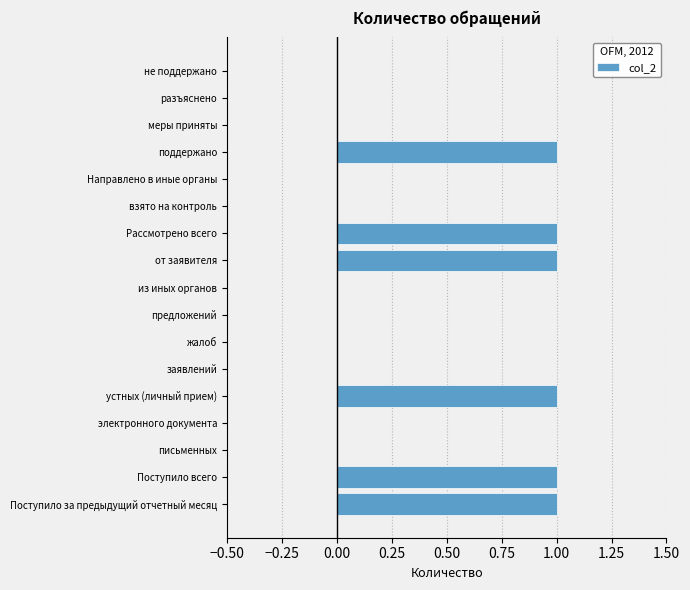

Reading top to bottom, what are all the values shown in this chart?

не поддержано=0	разъяснено=0	меры приняты=0	поддержано=1	Направлено в иные органы=0	взято на контроль=0	Рассмотрено всего=1	от заявителя=1	из иных органов=0	предложений=0	жалоб=0	заявлений=0	устных (личный прием)=1	электронного документа=0	письменных=0	Поступило всего=1	Поступило за предыдущий отчетный месяц=1